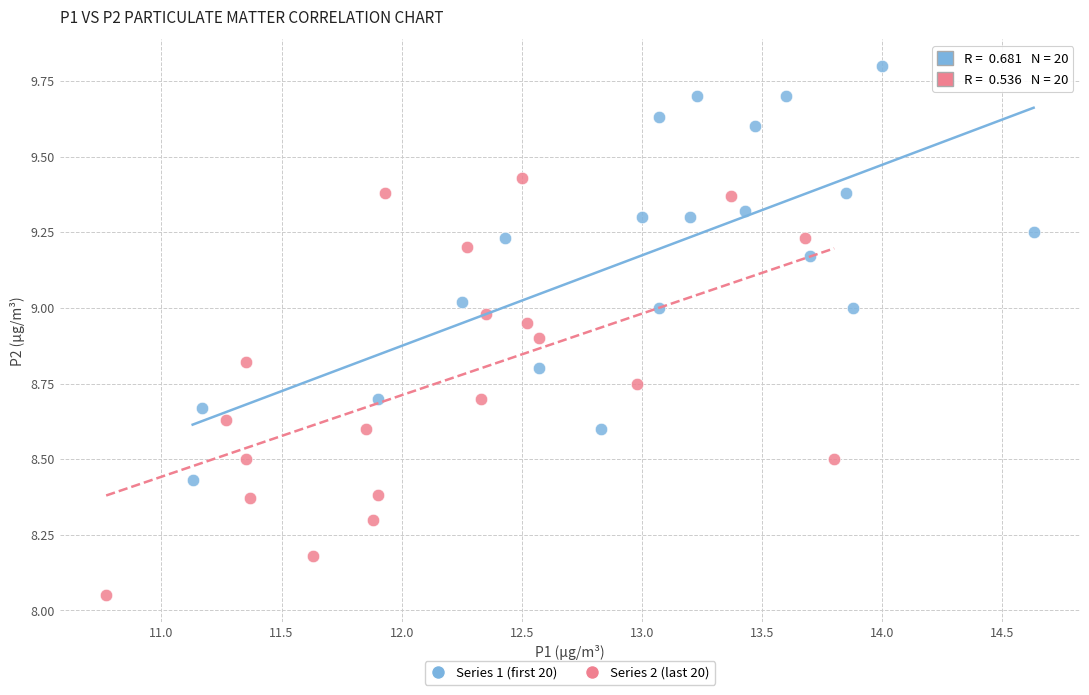

Which series contains the highest Y value?

Series 1 (first 20)